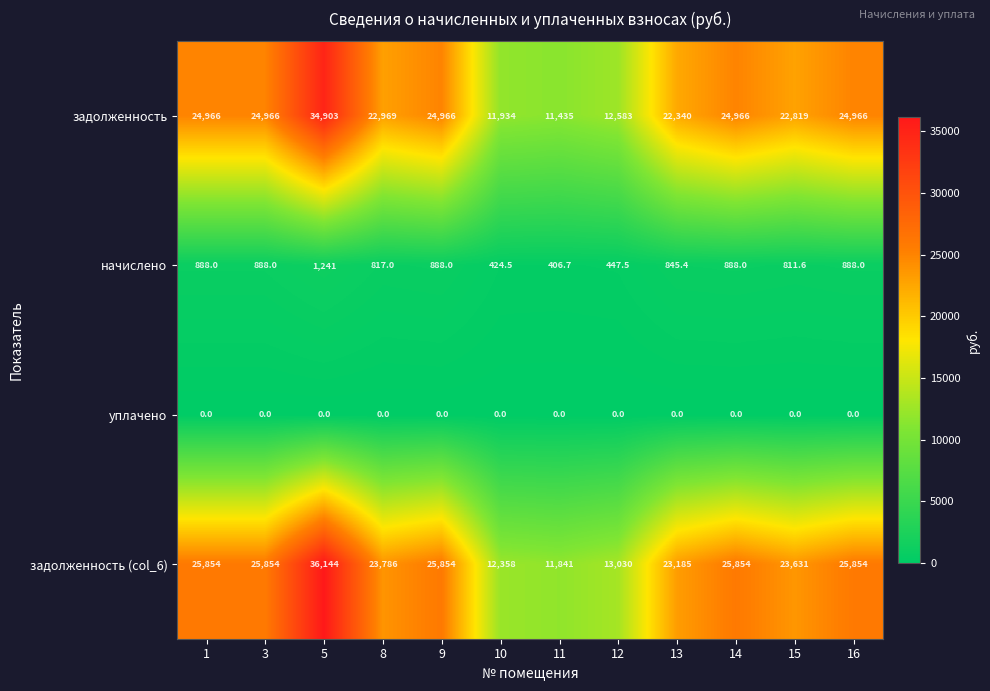

Where is задолженность nearest to the value 23169?

8